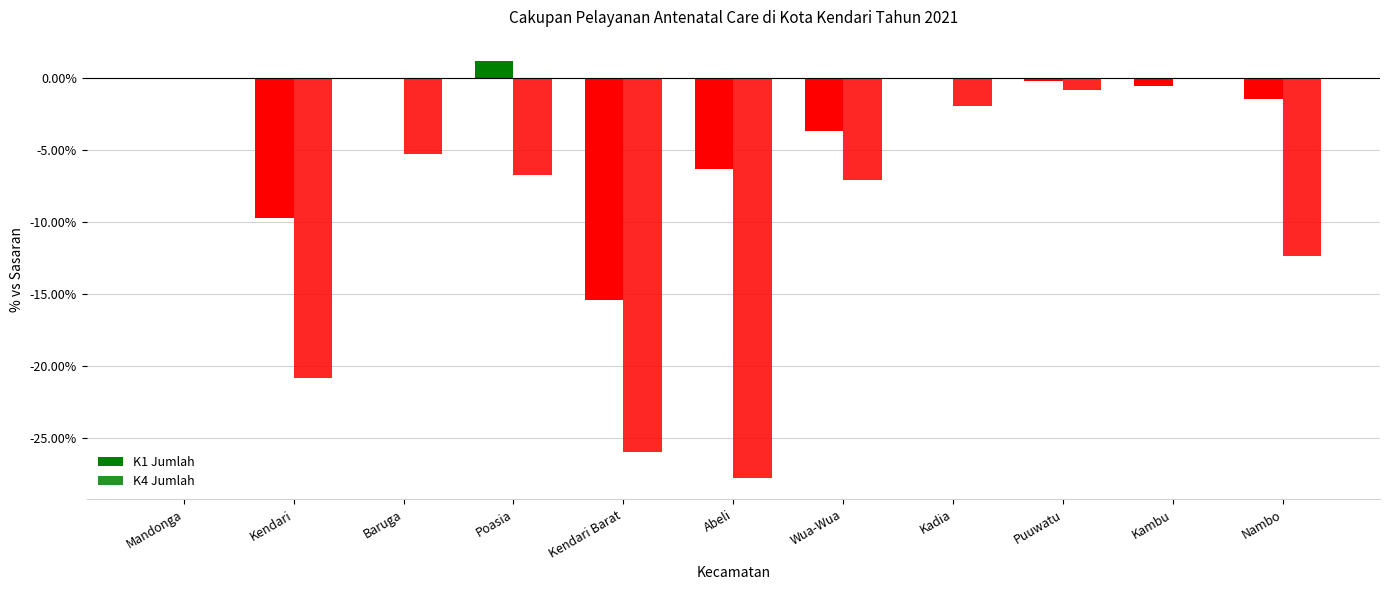

What value does the K1 Jumlah series have at Nambo?

-1.5